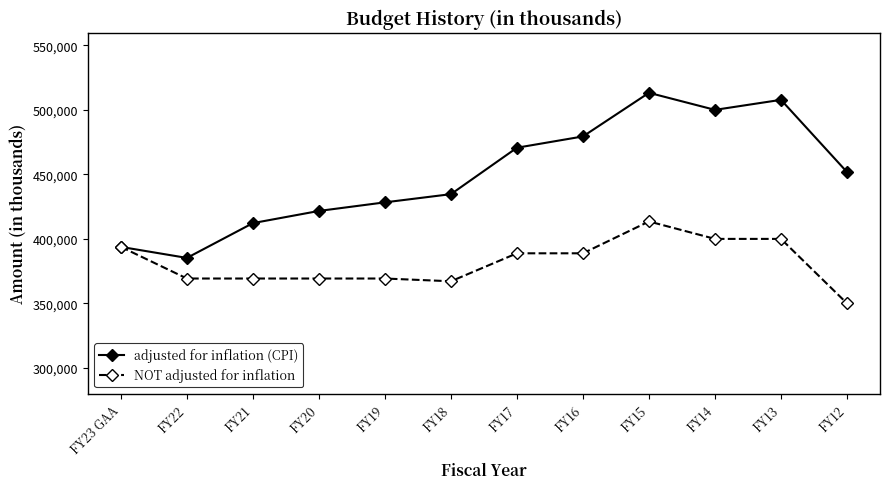

List the series in order of their peak value, lowest first.

NOT adjusted for inflation, adjusted for inflation (CPI)